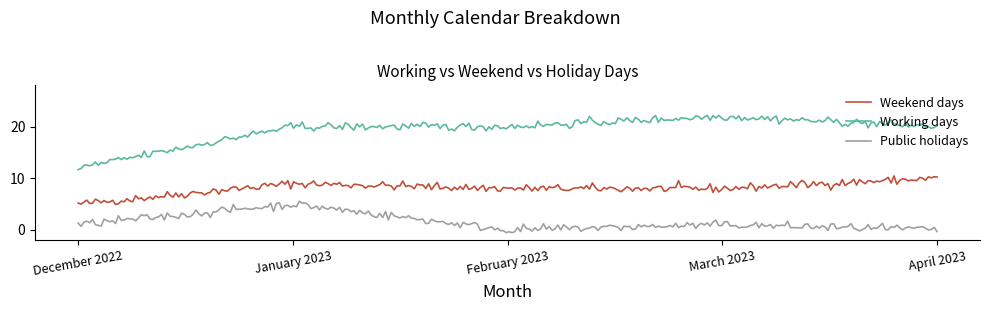

Which series has the widest spread of values?

Working days